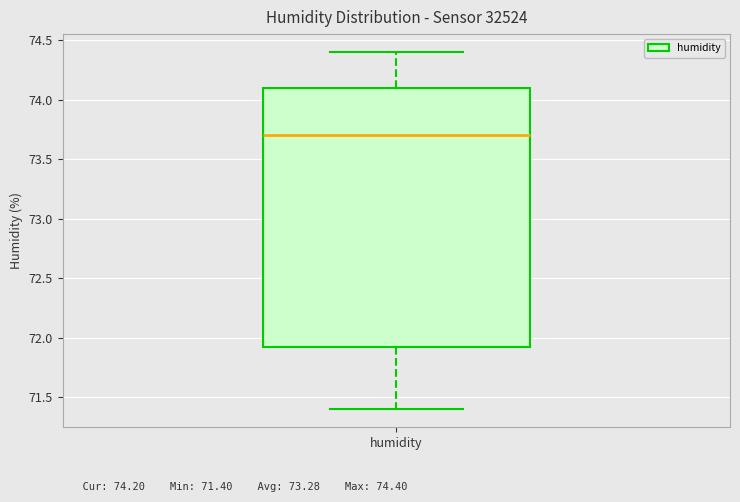

Read this box plot against the y-axis: the position of the median line, the range covered by the box, and the ends of both whiskers. The values are not printed on the chart, so give them approximately, as read against the axis.

median 73.70, box 71.95 to 74.10, whiskers 71.40 to 74.40